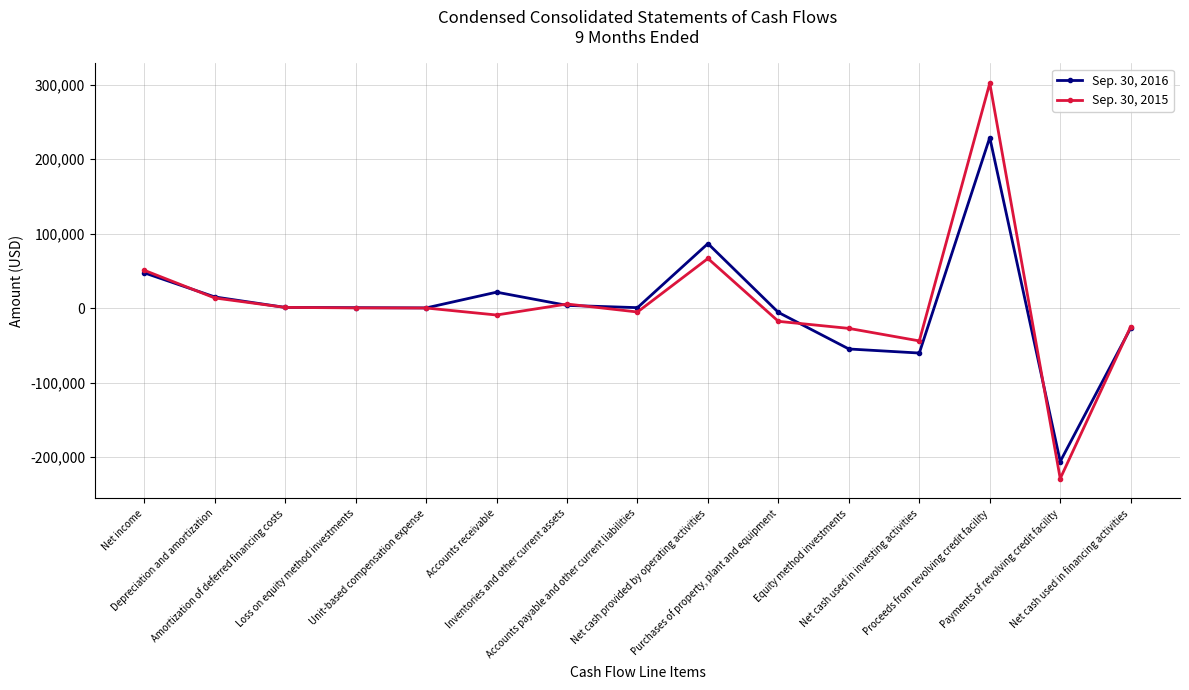

Which category has the highest value in the Sep. 30, 2016 series?

Proceeds from revolving credit facility